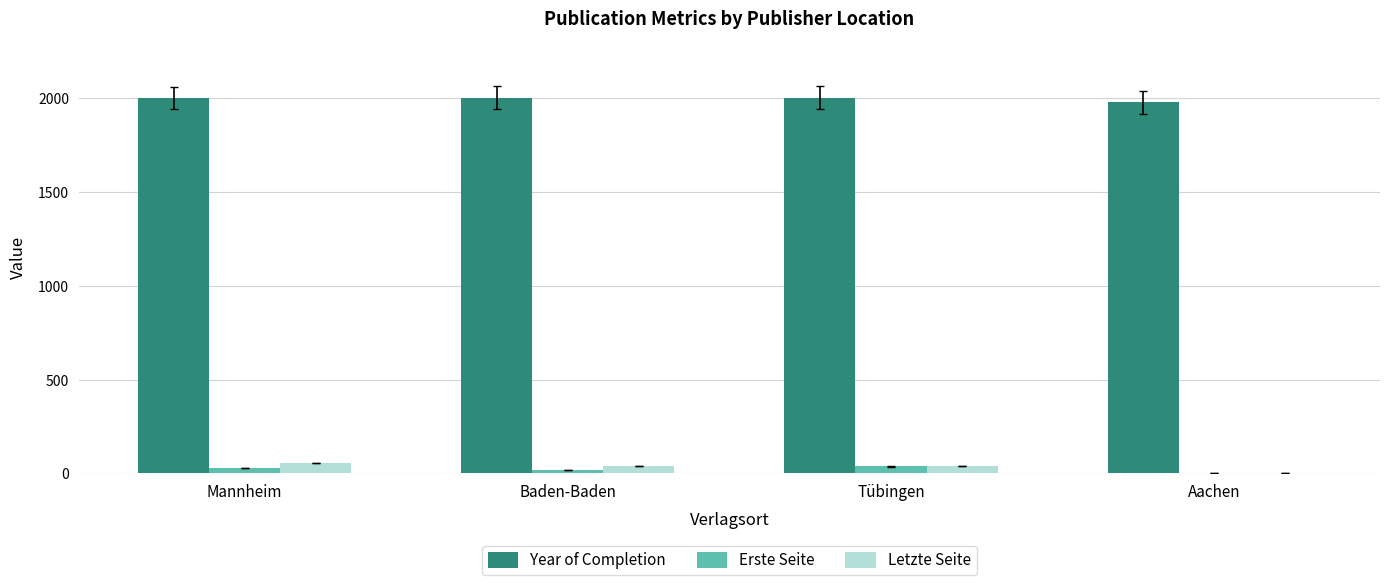

Which series has the widest spread of values?

Letzte Seite